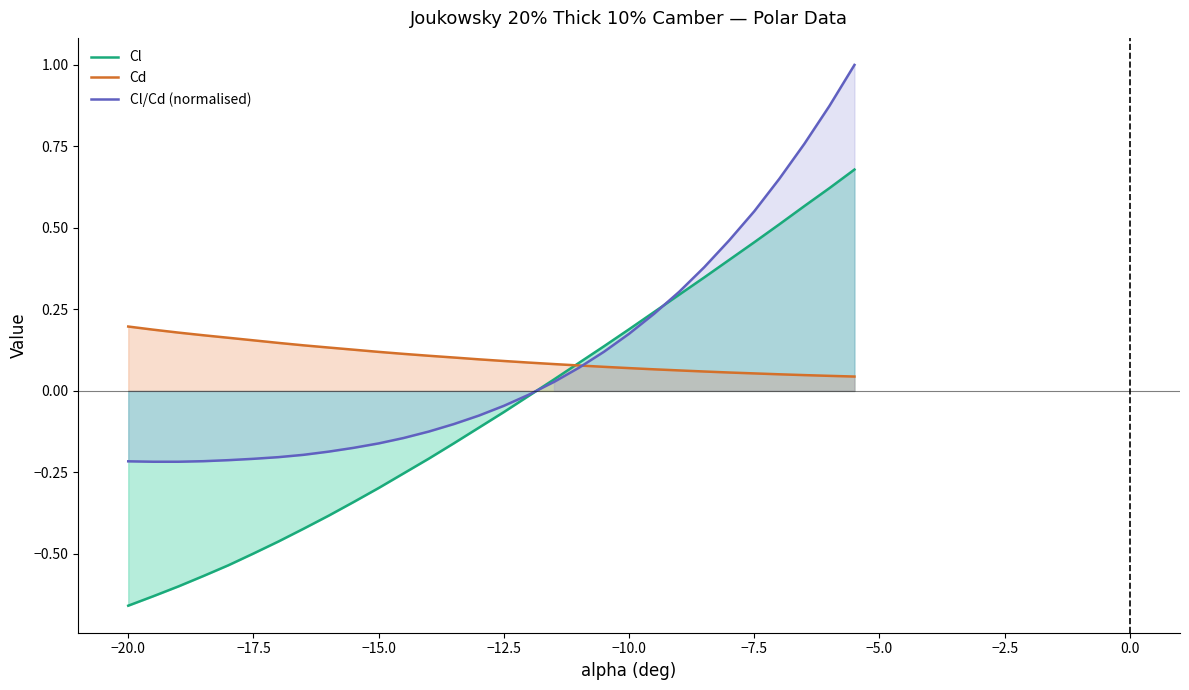

How many intersections are there between Cd and Cl?

1